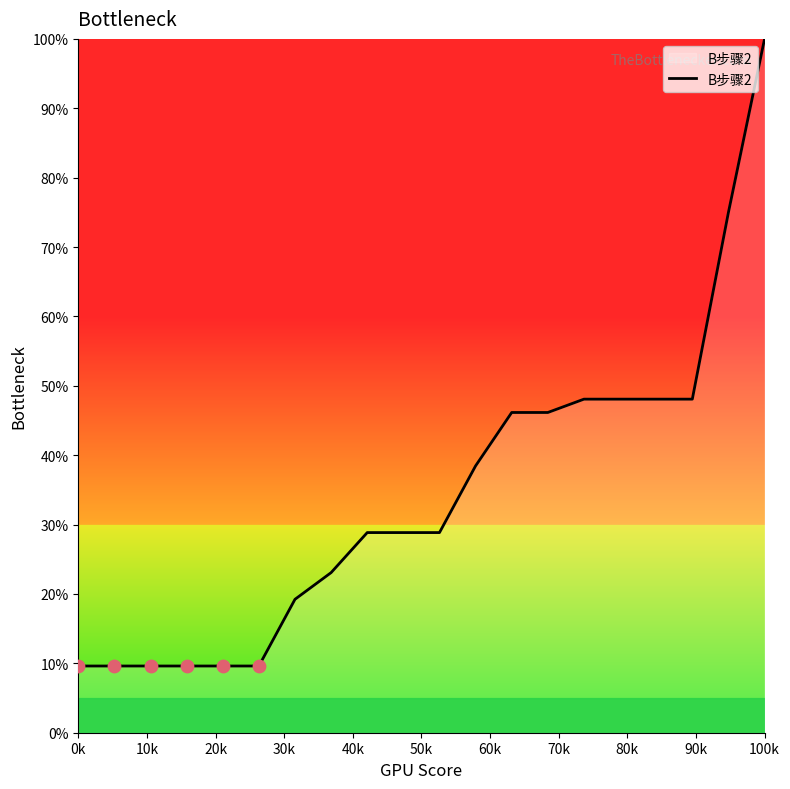

What is the maximum value shown in the chart?

100.0